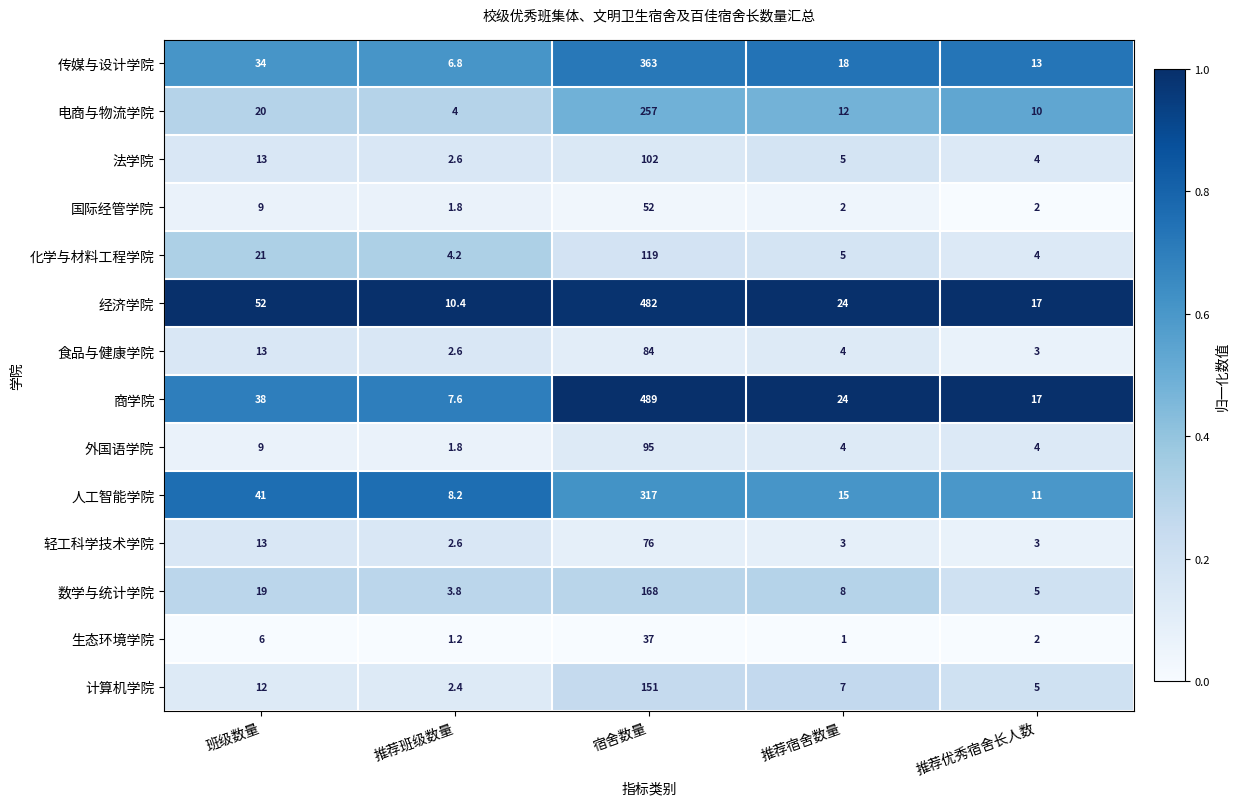

Which series has the largest range (max minus min)?

商学院